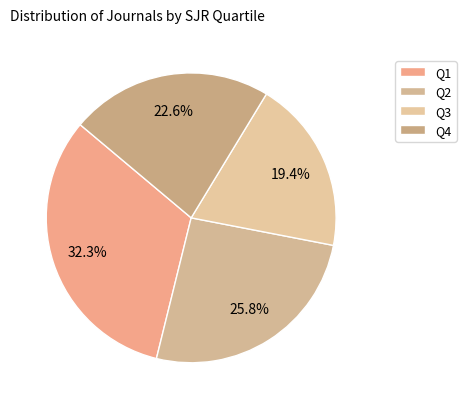

Count the number of slices in the pie.

4